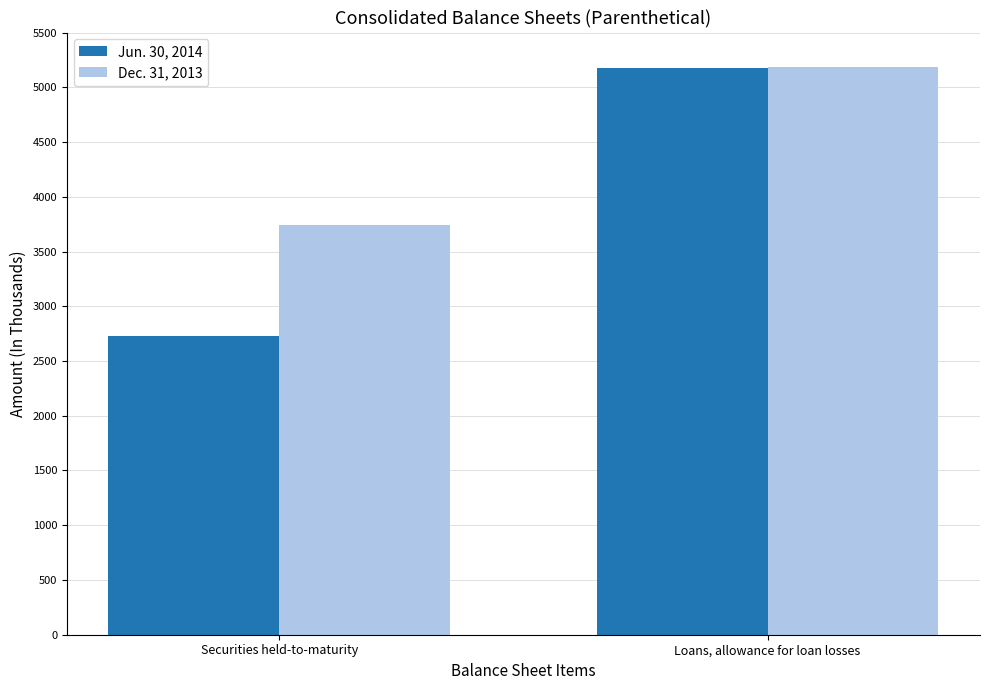

What is the difference between the highest and lowest values at Securities held-to-maturity?

1011